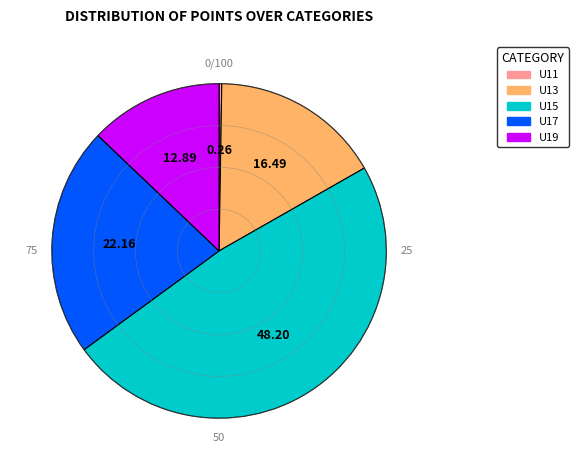

Is there a majority slice in this chart?

No